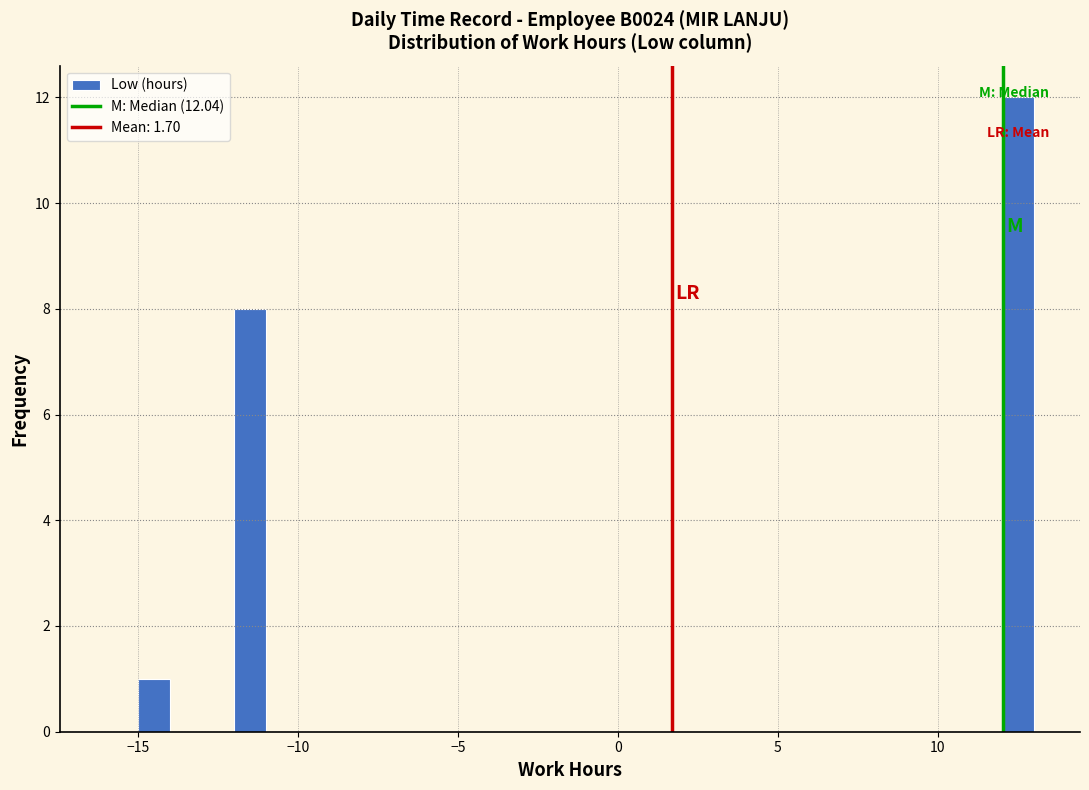

Around what value on the x-axis is the tallest bar? Give the approximate position of its centre, as read against the axis.

12.5